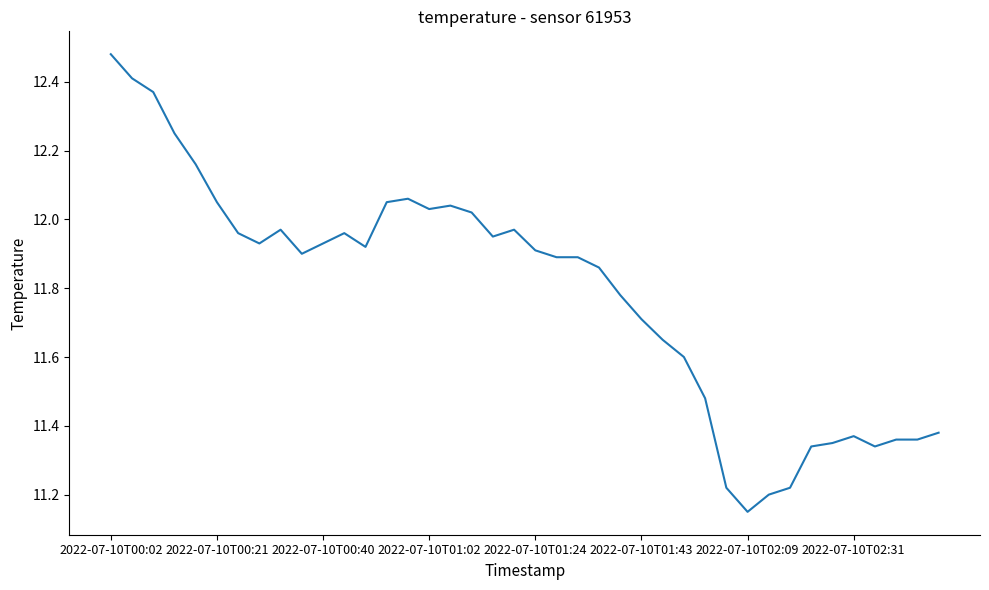

What is the difference between the maximum and minimum values?

1.3